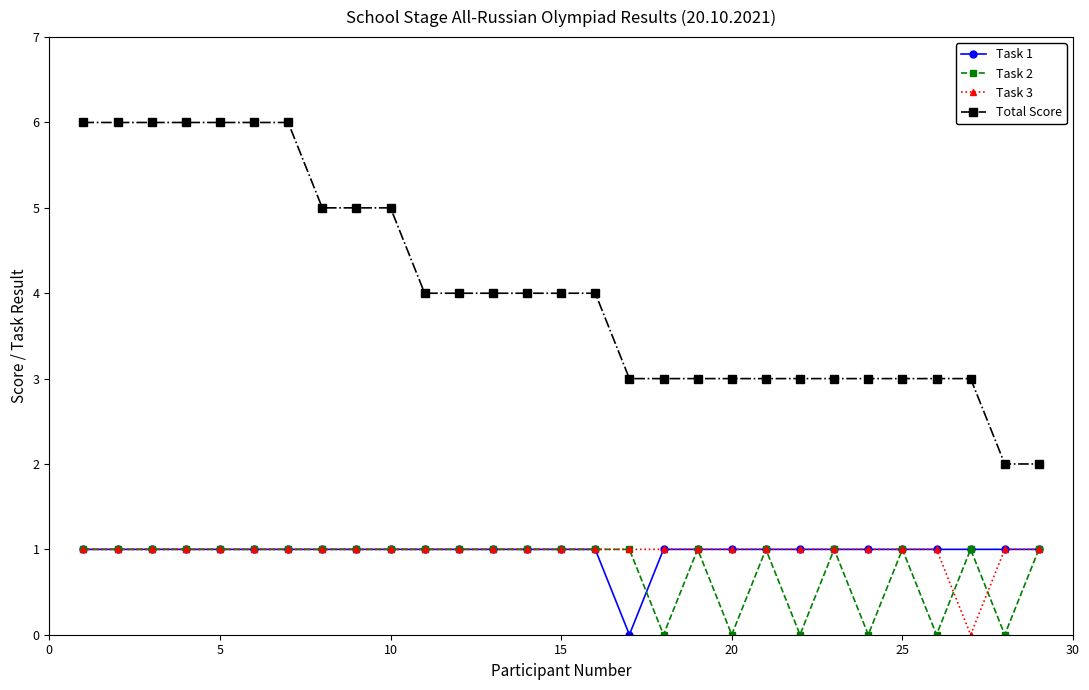

What are all the series names shown in the legend?

Task 1, Task 2, Task 3, Total Score